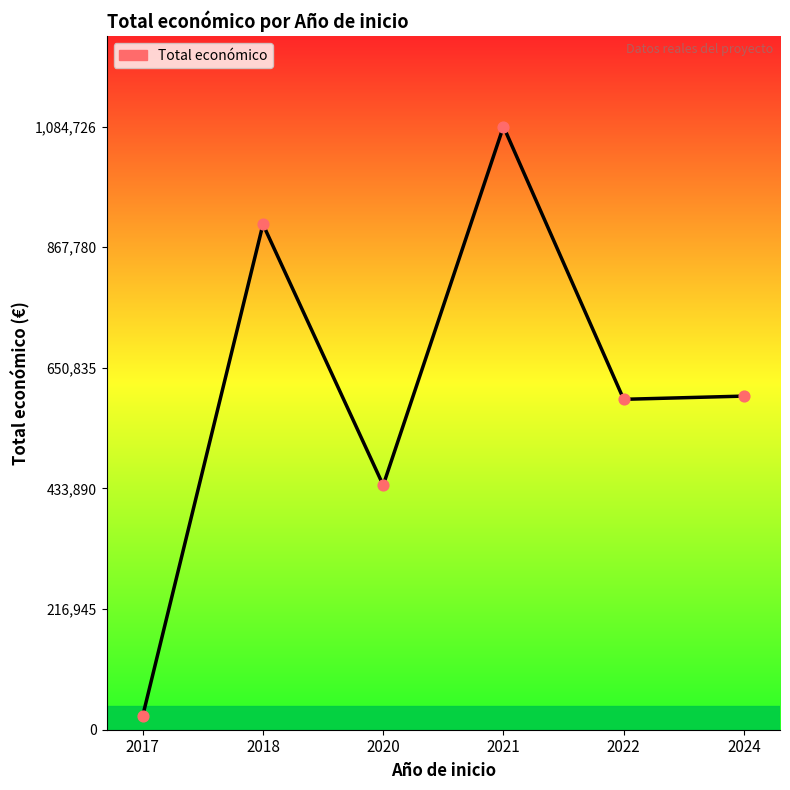

Approximately how many times larger is the value at 2022 compared to 2024?

1.0